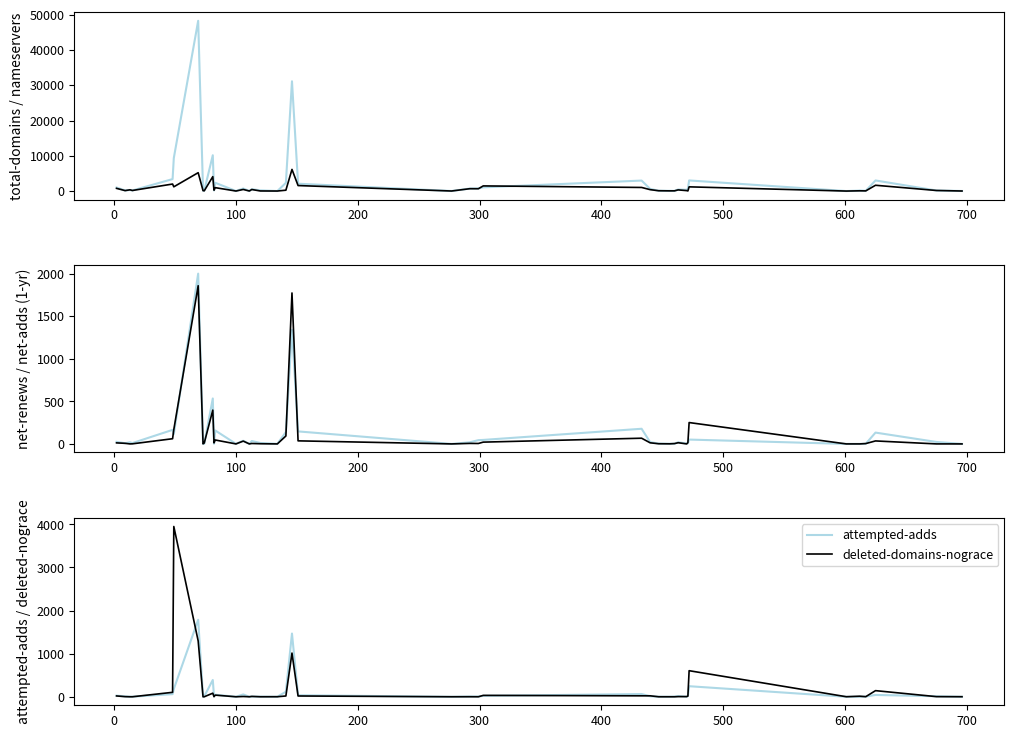

What is the highest value of the attempted-adds series?

1787